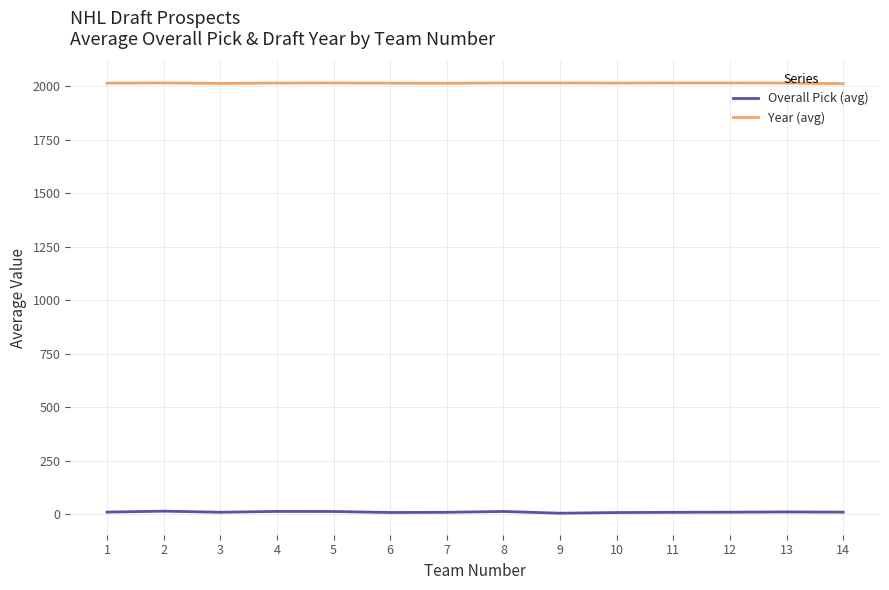

What is the maximum value shown in the chart?

2016.0